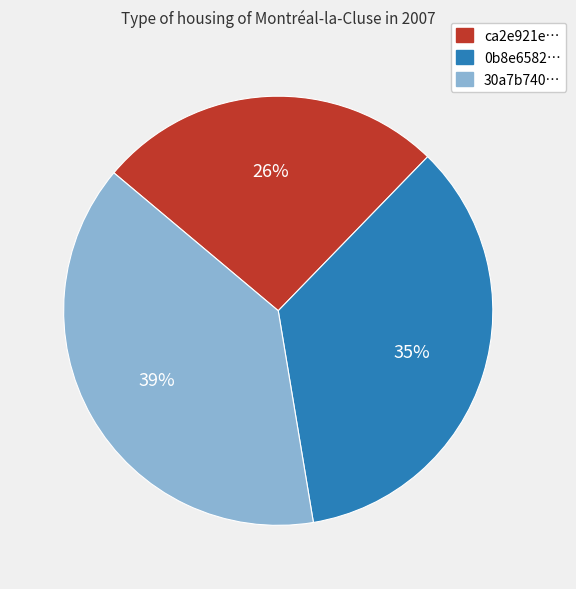

To the nearest percent, what is the average slice percentage?

33%